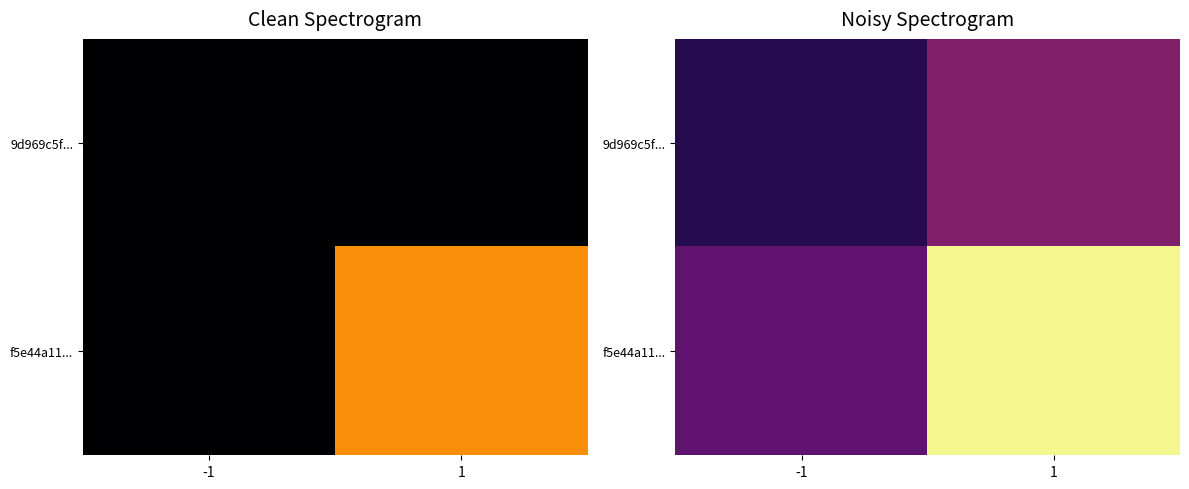

What is the total value across all series at -1?

1.7